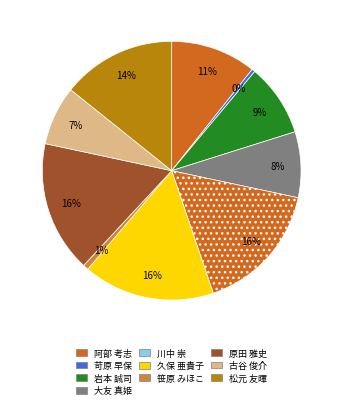

Count the number of slices in the pie.

10